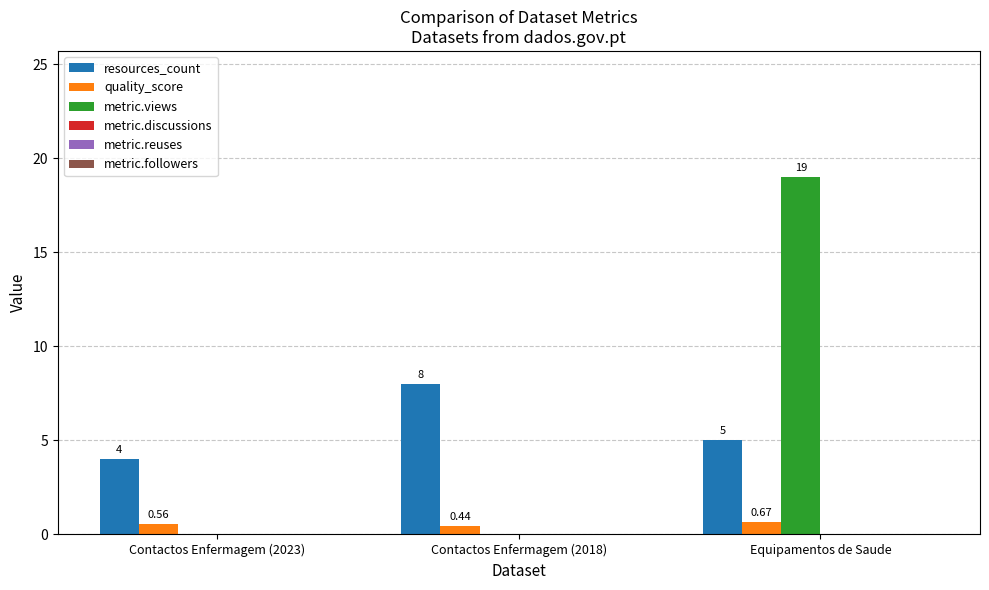

Is the value of metric.views at Equipamentos de Saude greater than the value of resources_count at Contactos Enfermagem (2018)?

Yes